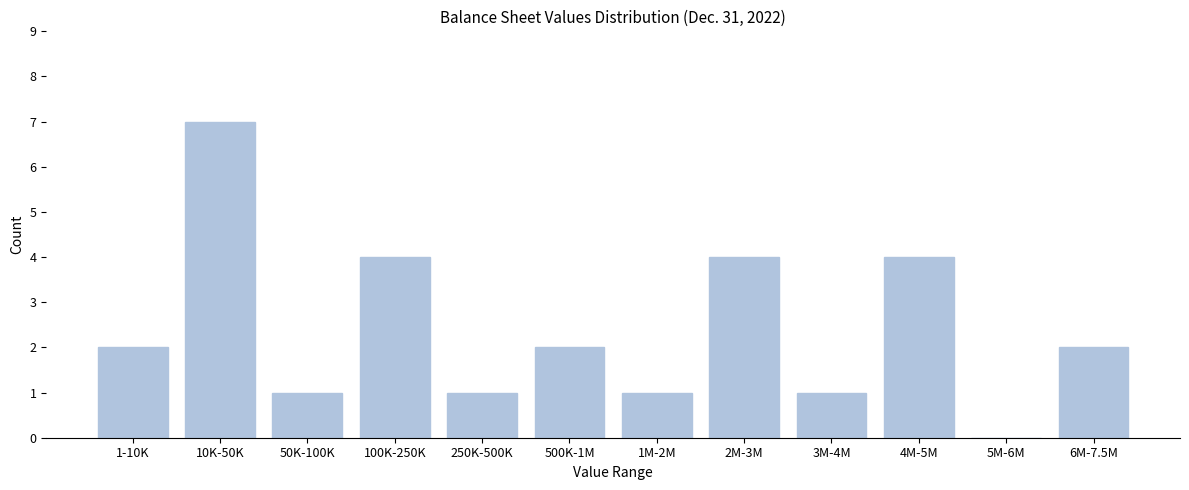

Reading left to right, list all the values displayed in this chart.

1-10K=2	10K-50K=7	50K-100K=1	100K-250K=4	250K-500K=1	500K-1M=2	1M-2M=1	2M-3M=4	3M-4M=1	4M-5M=4	5M-6M=0	6M-7.5M=2